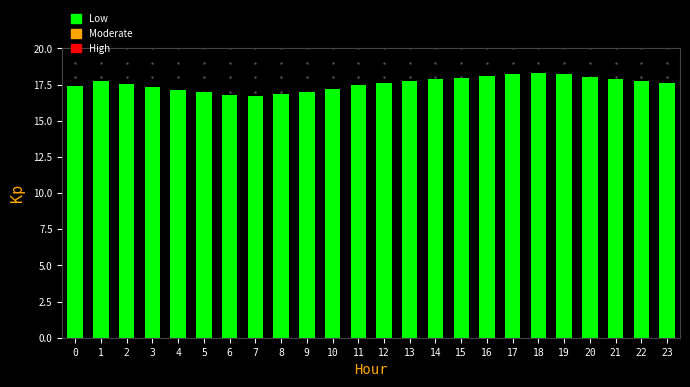

What is the change in value from 13 to 17?

+0.5